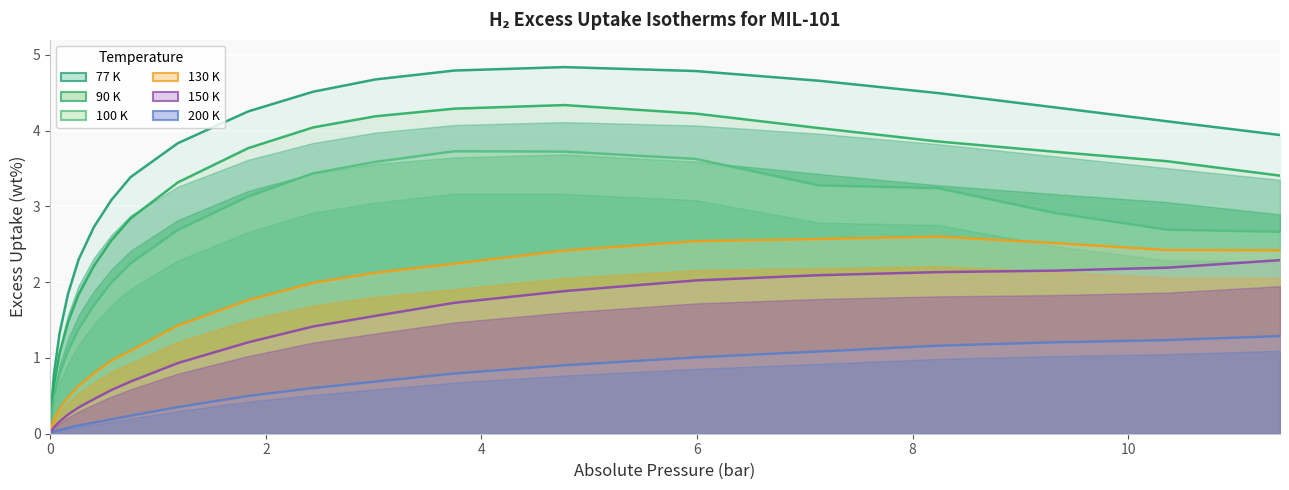

True or false: 77 K and 150 K cross at least once.

False